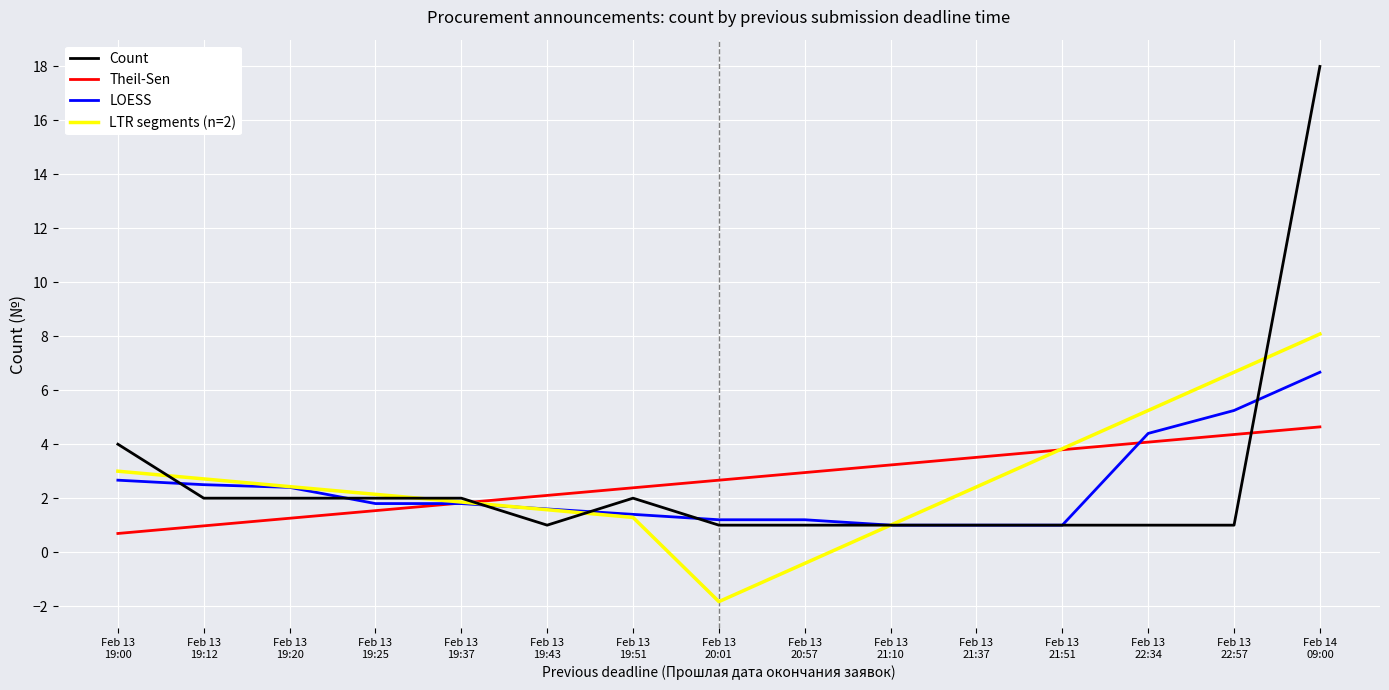

Which series has the largest range (max minus min)?

Count